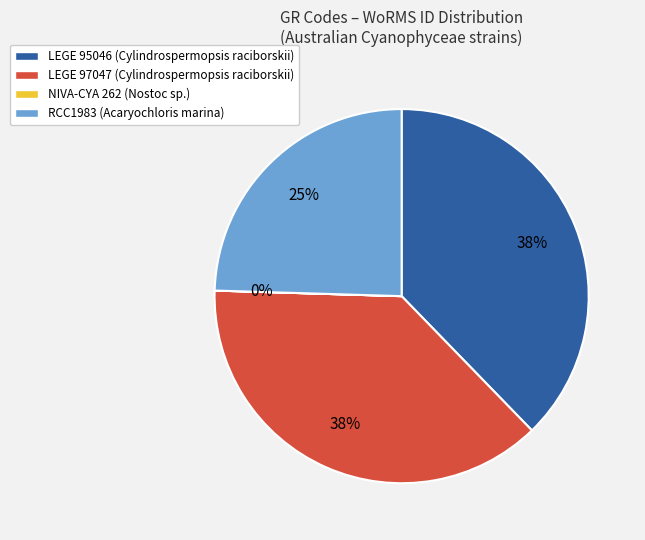

To the nearest percent, what is the average slice percentage?

25%